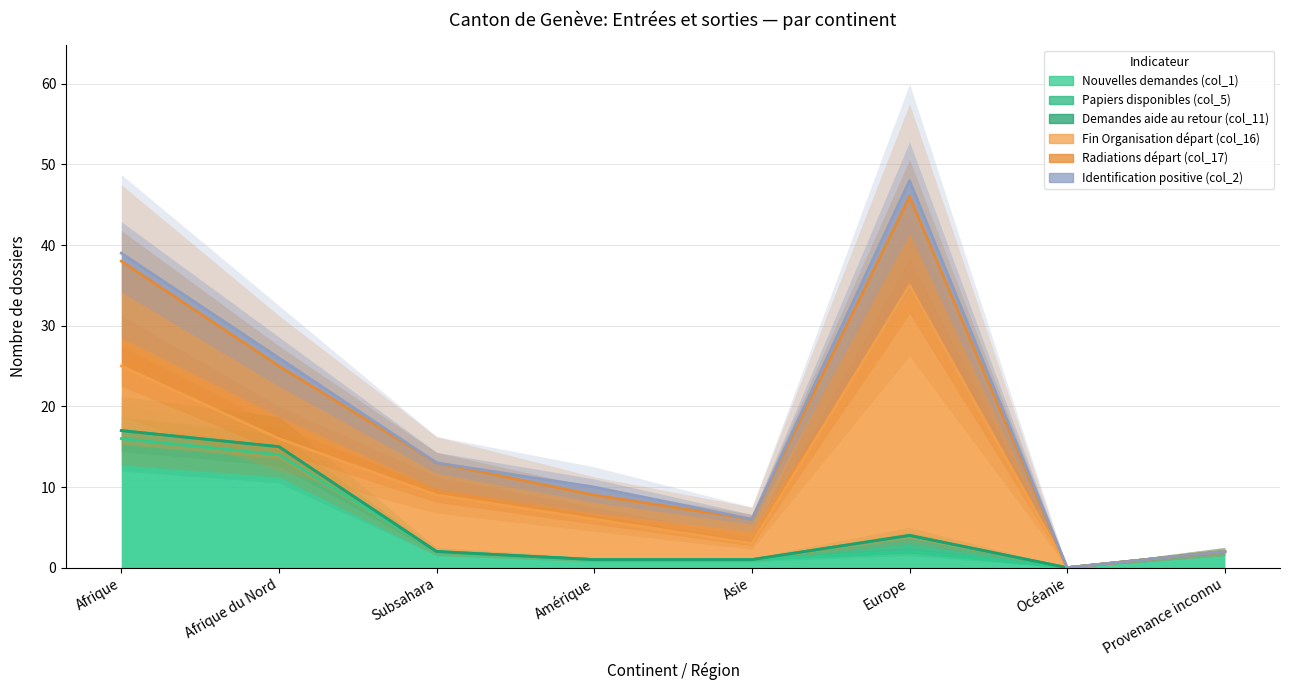

Reading right to left, transcribe all the data shown in this chart.

Nouvelles demandes (col_1): Provenance inconnu=2	Océanie=0	Europe=2	Asie=1	Amérique=1	Subsahara=2	Afrique du Nord=14	Afrique=16
Papiers disponibles (col_5): Provenance inconnu=0	Océanie=0	Europe=2	Asie=0	Amérique=0	Subsahara=0	Afrique du Nord=1	Afrique=1
Demandes aide au retour (col_11): Provenance inconnu=0	Océanie=0	Europe=0	Asie=0	Amérique=0	Subsahara=0	Afrique du Nord=0	Afrique=0
Fin Organisation départ (col_16): Provenance inconnu=0	Océanie=0	Europe=31	Asie=2	Amérique=5	Subsahara=7	Afrique du Nord=1	Afrique=8
Radiations départ (col_17): Provenance inconnu=0	Océanie=0	Europe=11	Asie=3	Amérique=3	Subsahara=4	Afrique du Nord=9	Afrique=13
Identification positive (col_2): Provenance inconnu=0	Océanie=0	Europe=2	Asie=0	Amérique=1	Subsahara=0	Afrique du Nord=1	Afrique=1